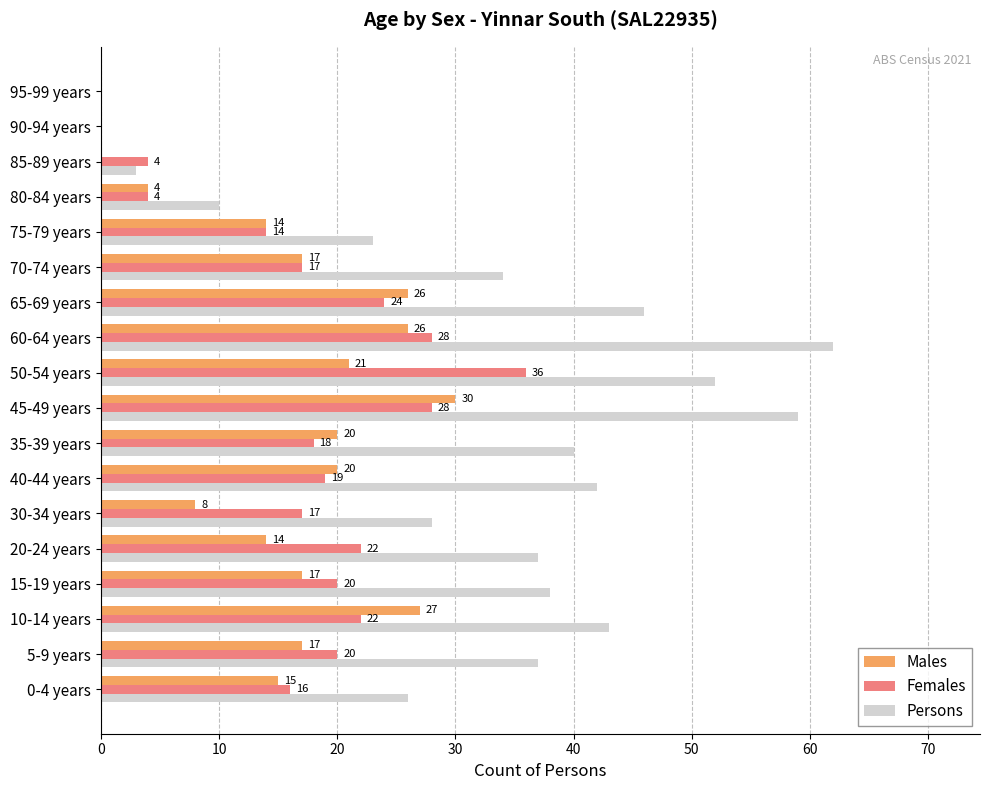

The value of Females at 65-69 years is 42. True or false?

False